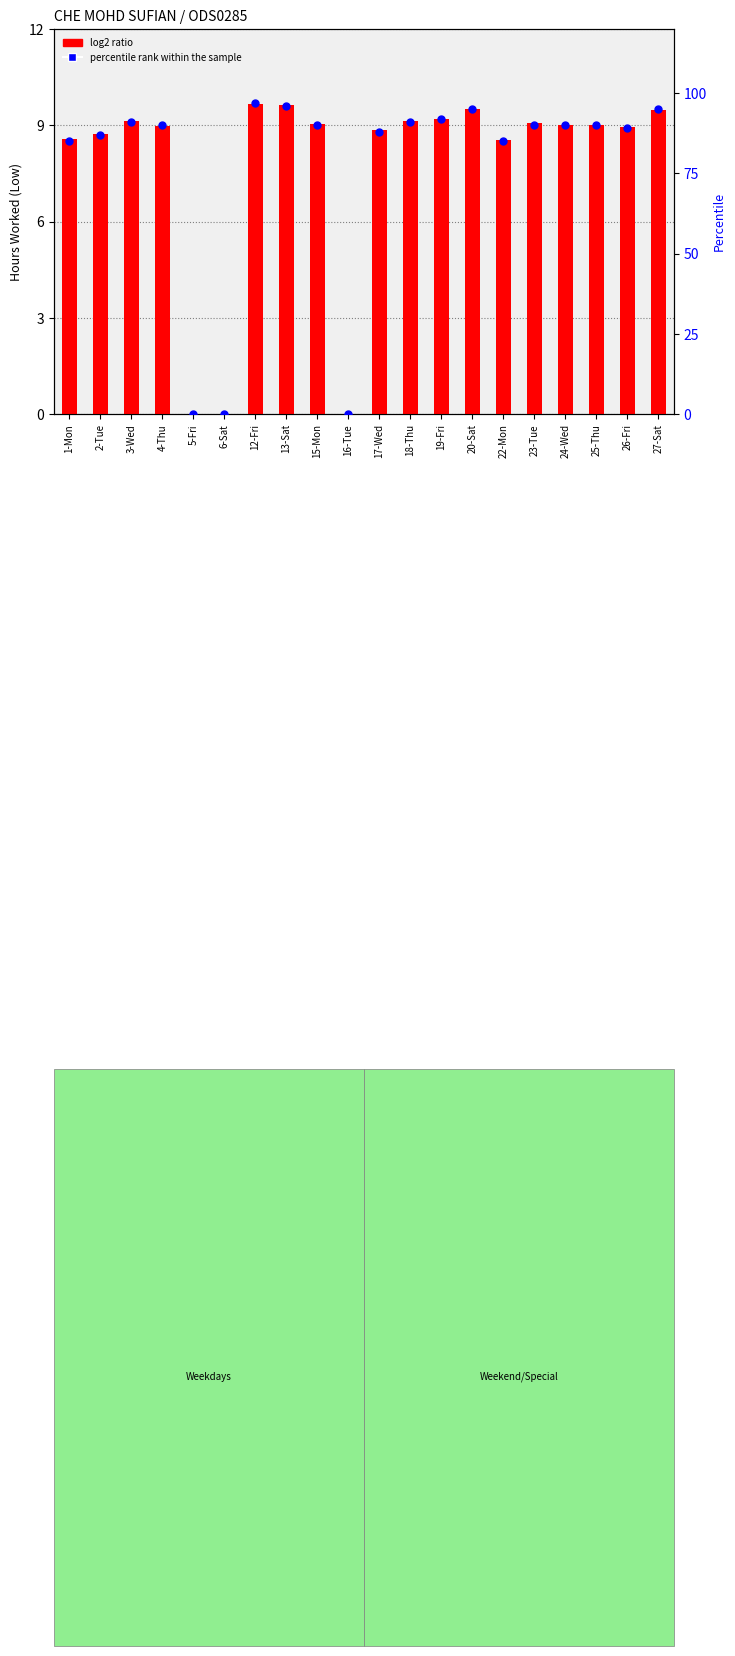

At how many categories does at least one series exceed 67?

17